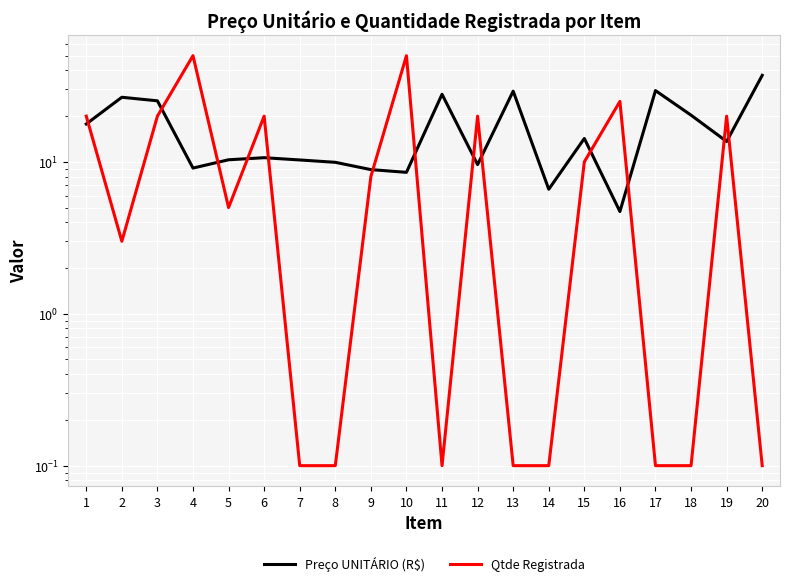

What is the difference between the maximum and minimum values in the Qtde Registrada series?

49.9